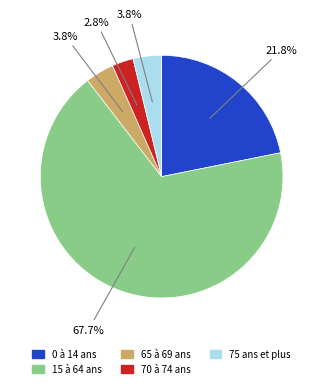

To the nearest percent, what percentage of the pie is 15 à 64 ans?

68%